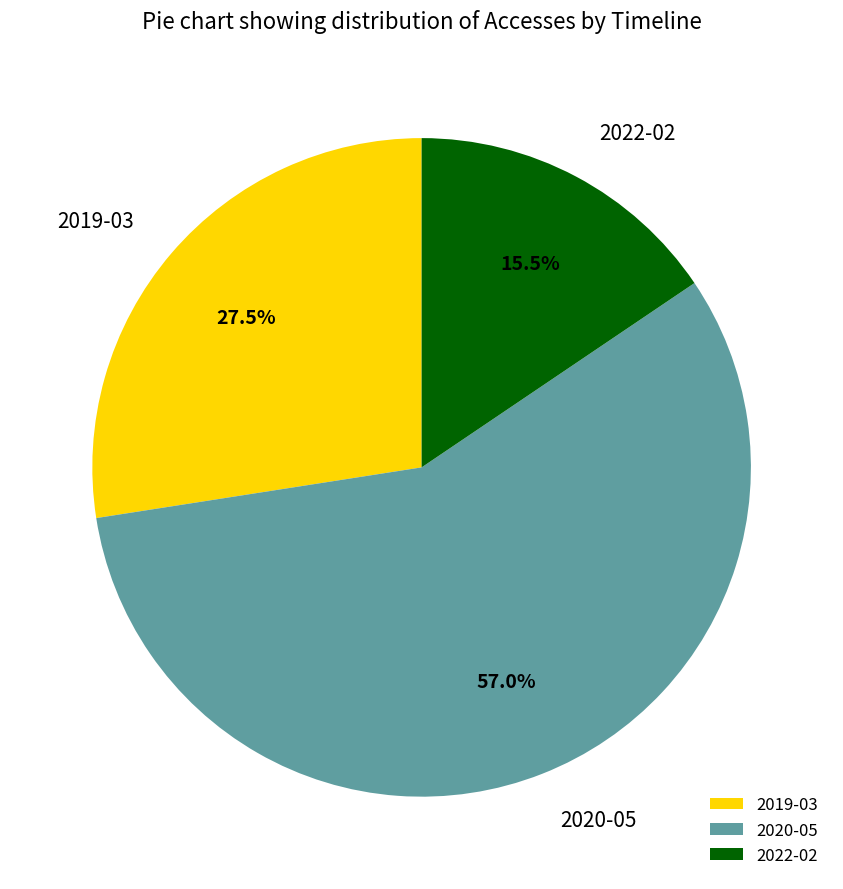

What is the majority slice?

2020-05